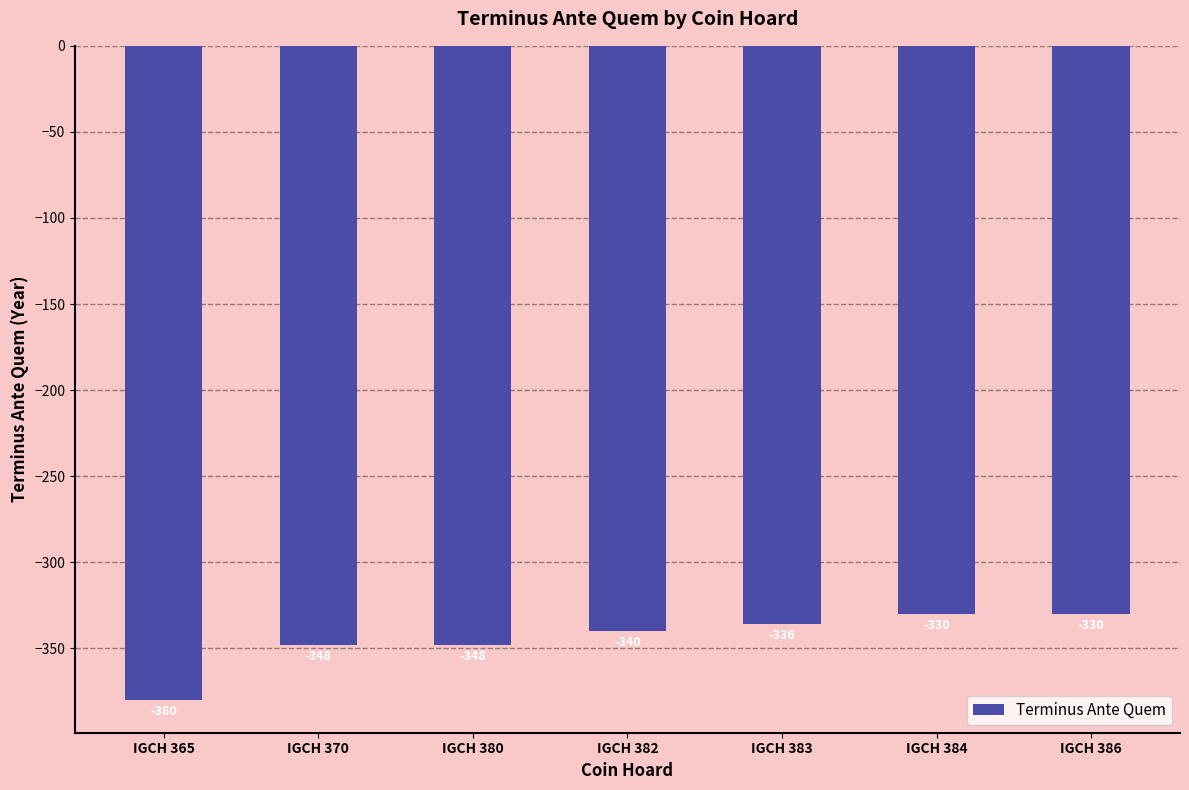

Count the values in the range -348 to -330.

6